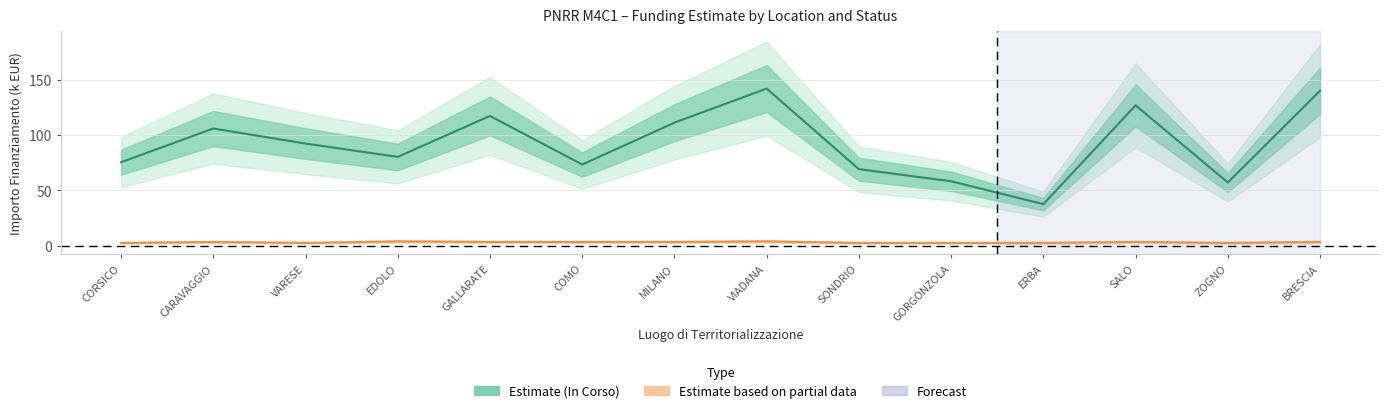

Which series has the largest total across all categories?

Estimate (In Corso)